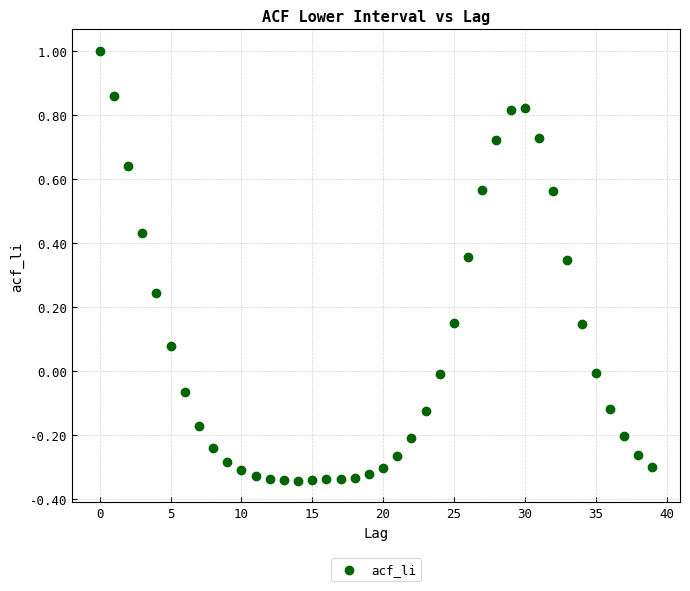

What is the range of Y values (max minus min)?

1.3